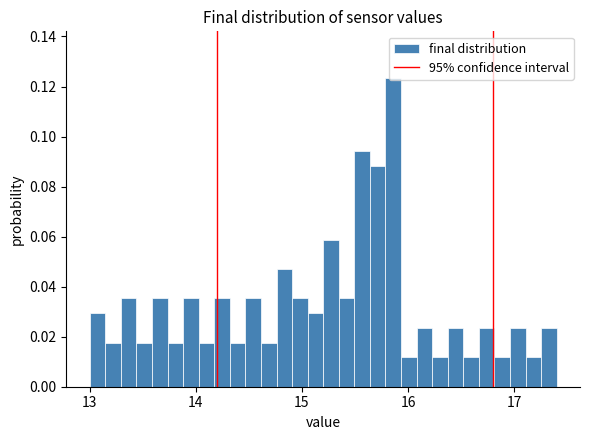

Read against the x-axis, roughly where is the centre of the tallest bar?

15.9